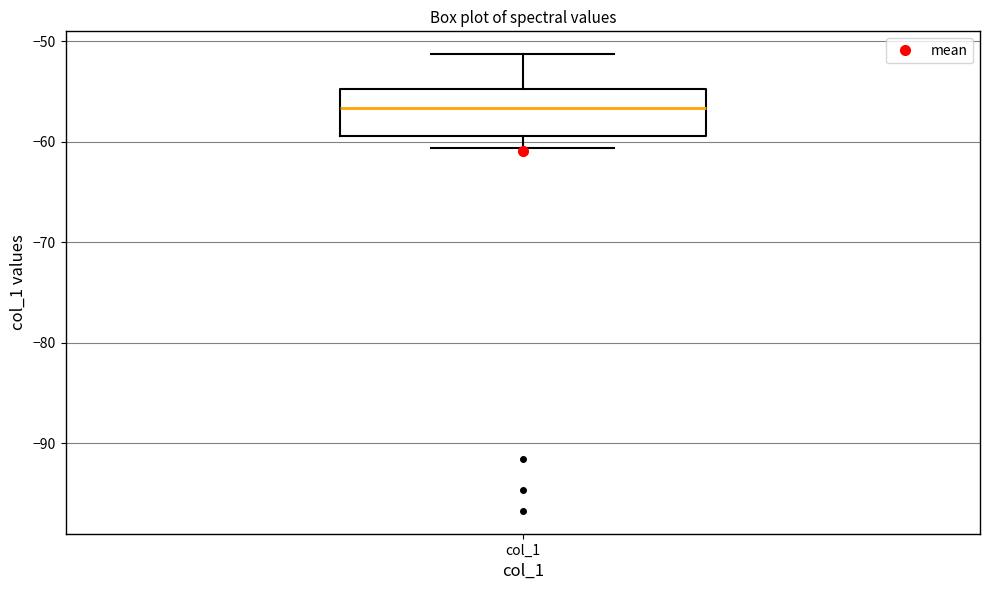

Where is the upper edge of the box for col_1 on the y-axis? The values are not printed on the chart, so give them approximately, as read against the axis.

-55